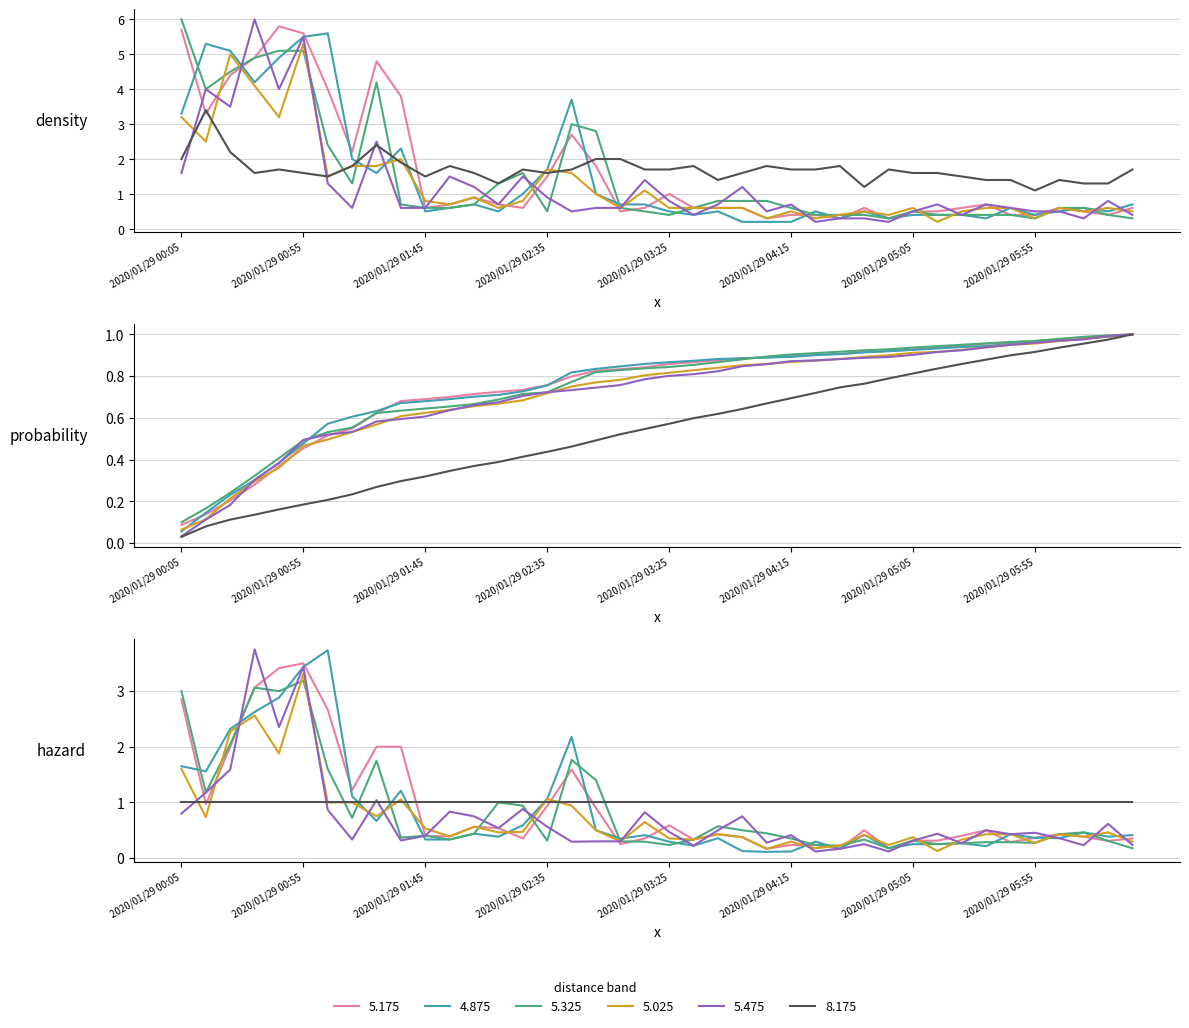

How many lines are shown in the chart?

6